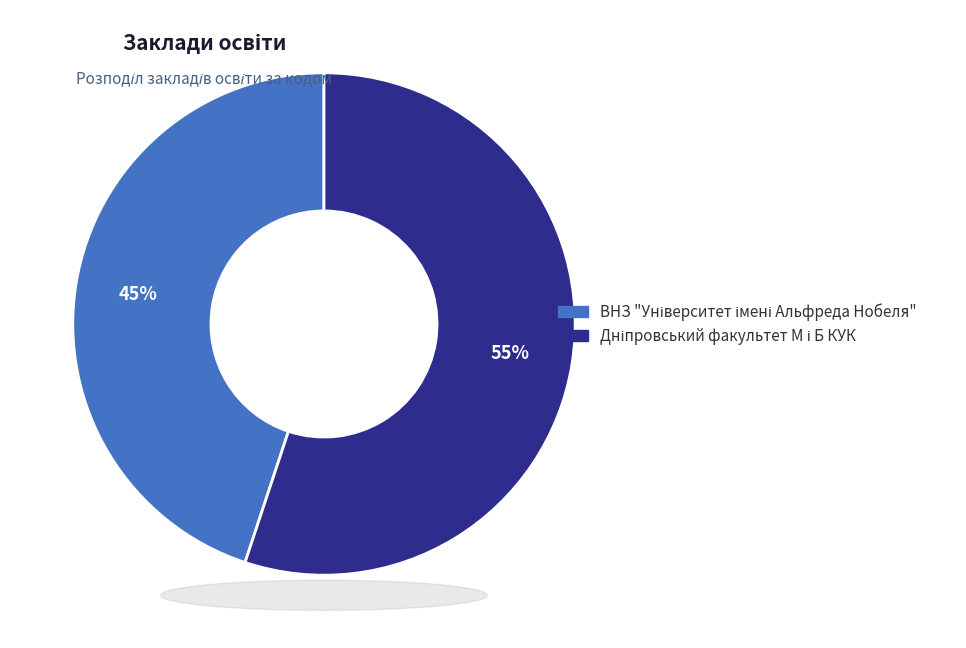

Does any single category account for the majority?

Yes